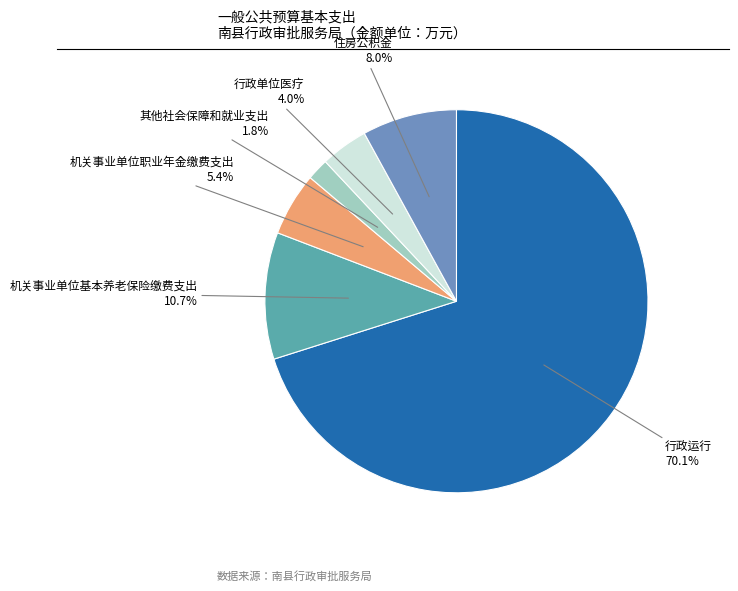

Does 行政单位医疗 account for over 50% of the chart?

No